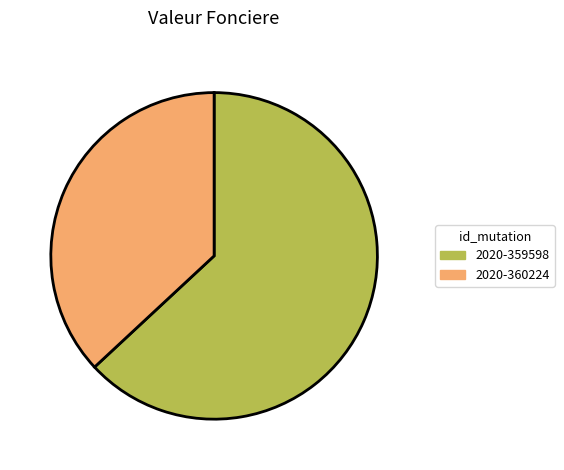

Count the number of slices in the pie.

2